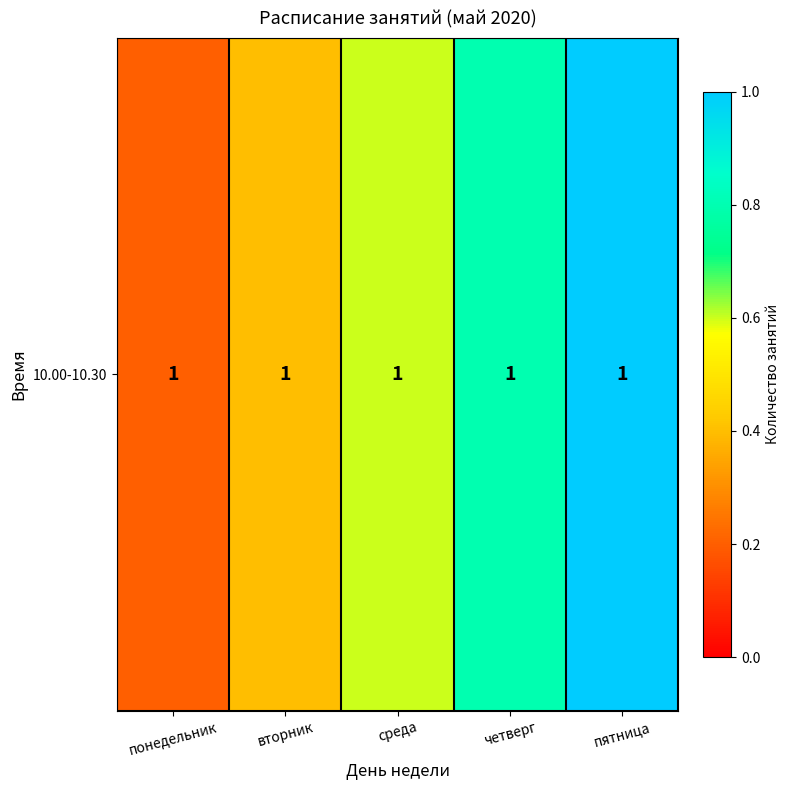

Where is the data nearest to the value 0?

понедельник